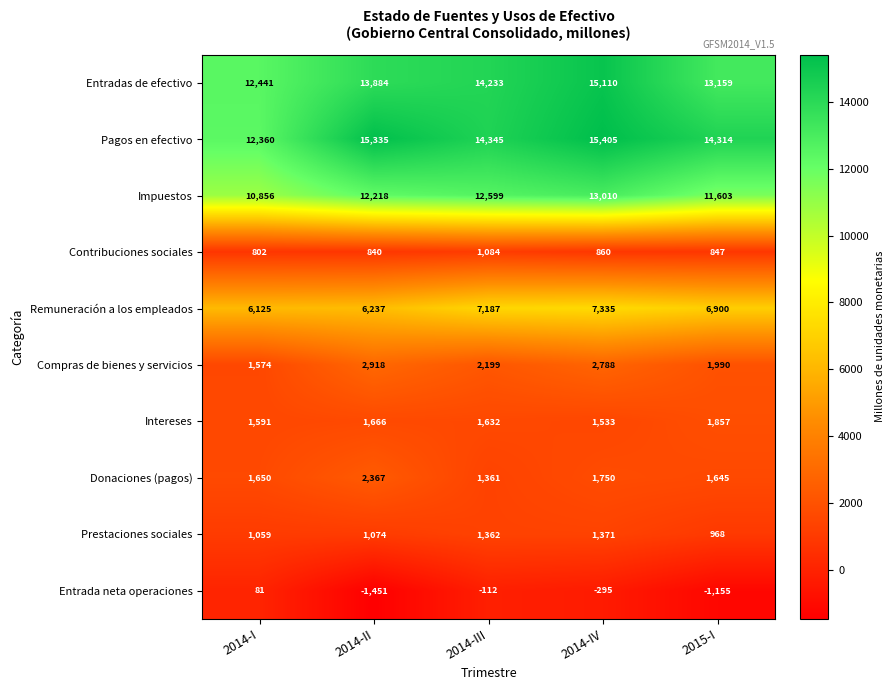

Is it true that Compras de bienes y servicios equals 2918 at 2014-II?

True